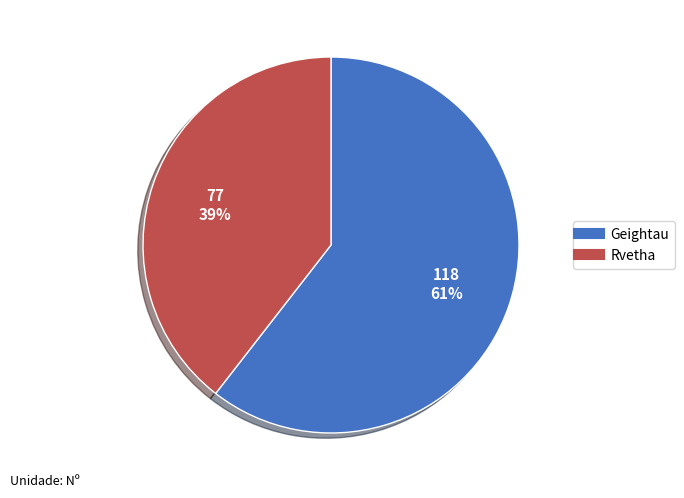

To the nearest percent, what is the average slice percentage?

50%